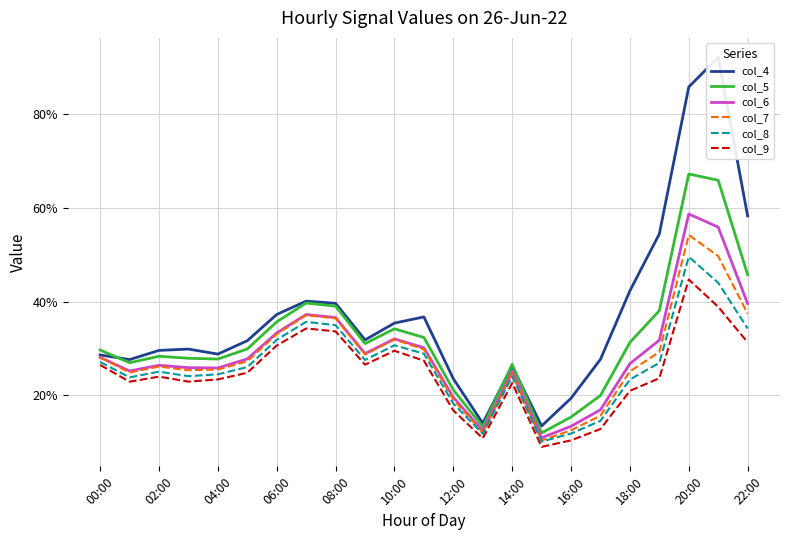

Which label corresponds to the largest value in the chart?

21